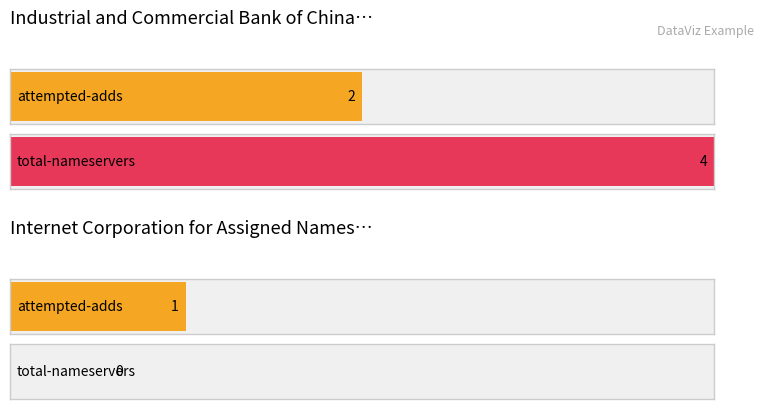

Which label corresponds to the largest value in the chart?

Industrial and Commercial Bank of China